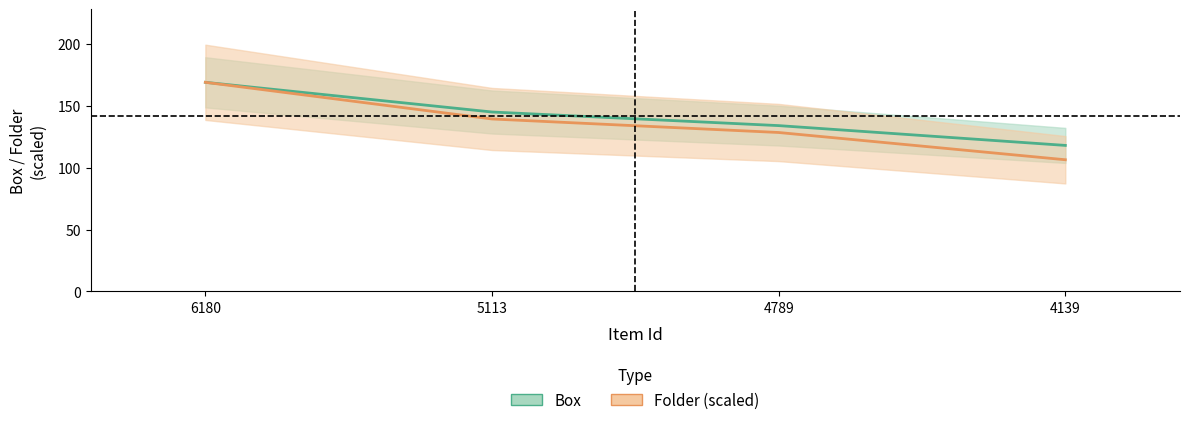

What is the approximate value of Folder at 6180?

169.0